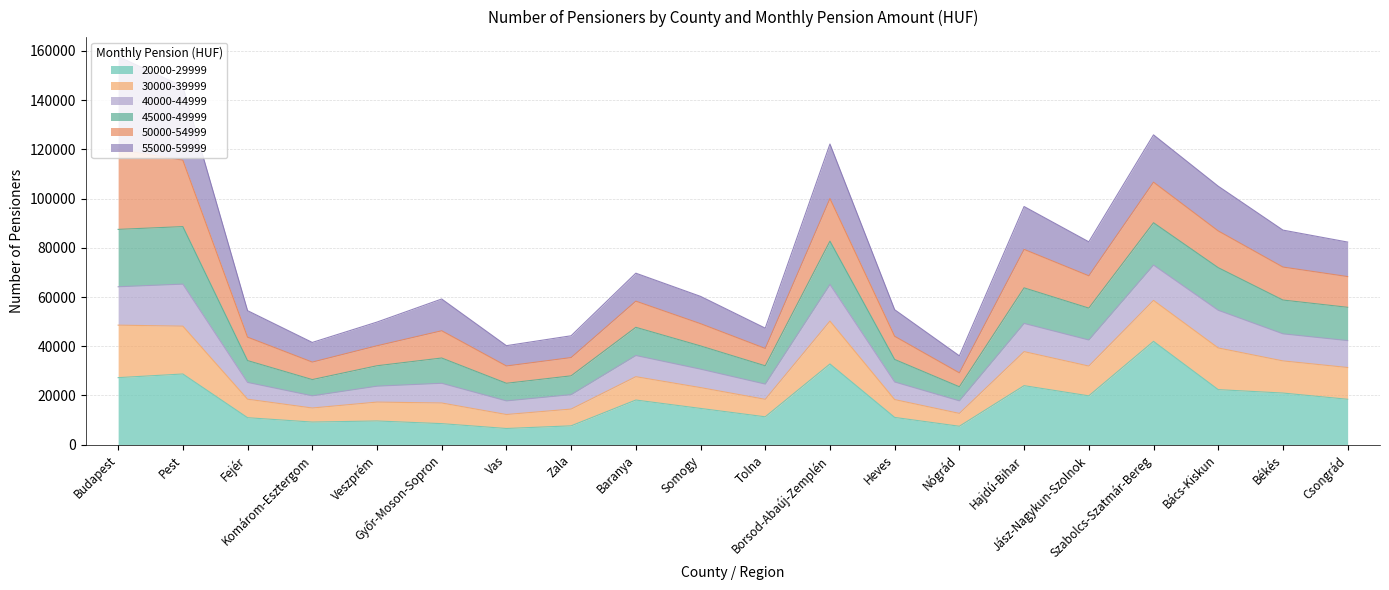

How many data points in 20000-29999 are above 18138?

9